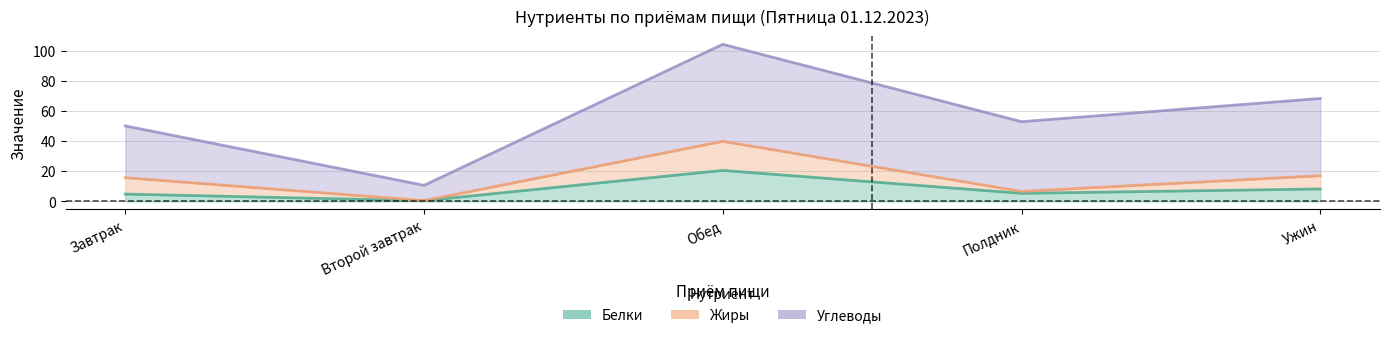

The value of Калорийность at Завтрак is 74.1. True or false?

False